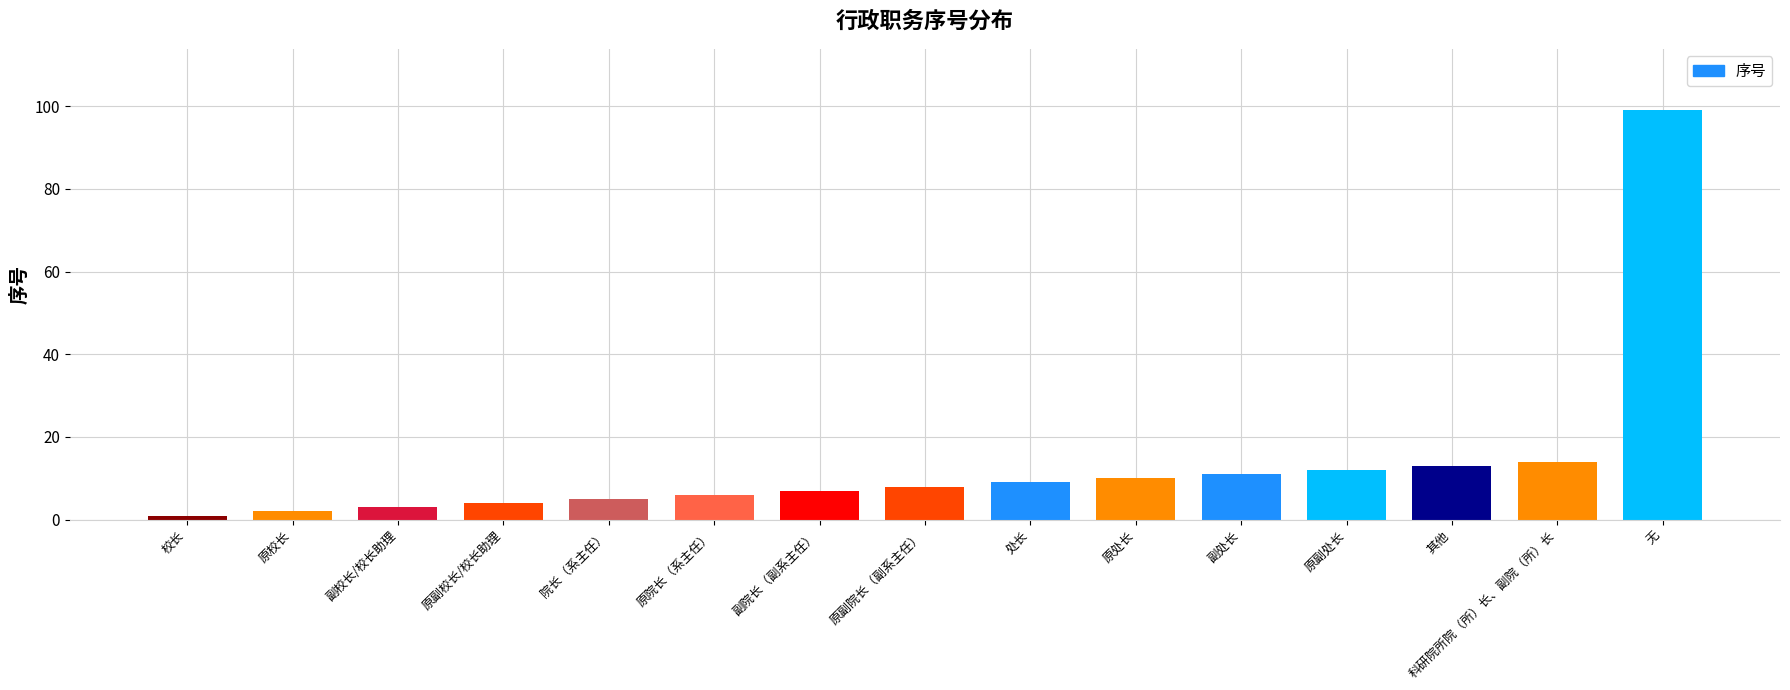

At which category does the chart reach its peak across all series?

无